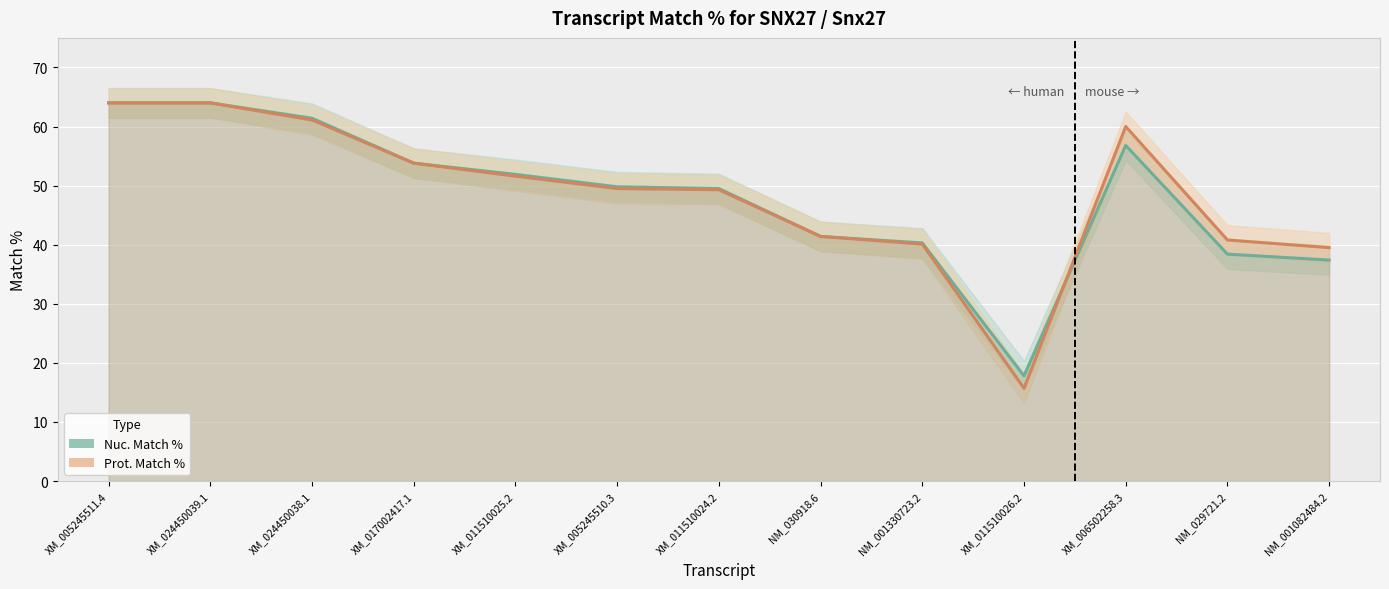

At which label does Nuc. Match % first exceed 49?

XM_005245511.4